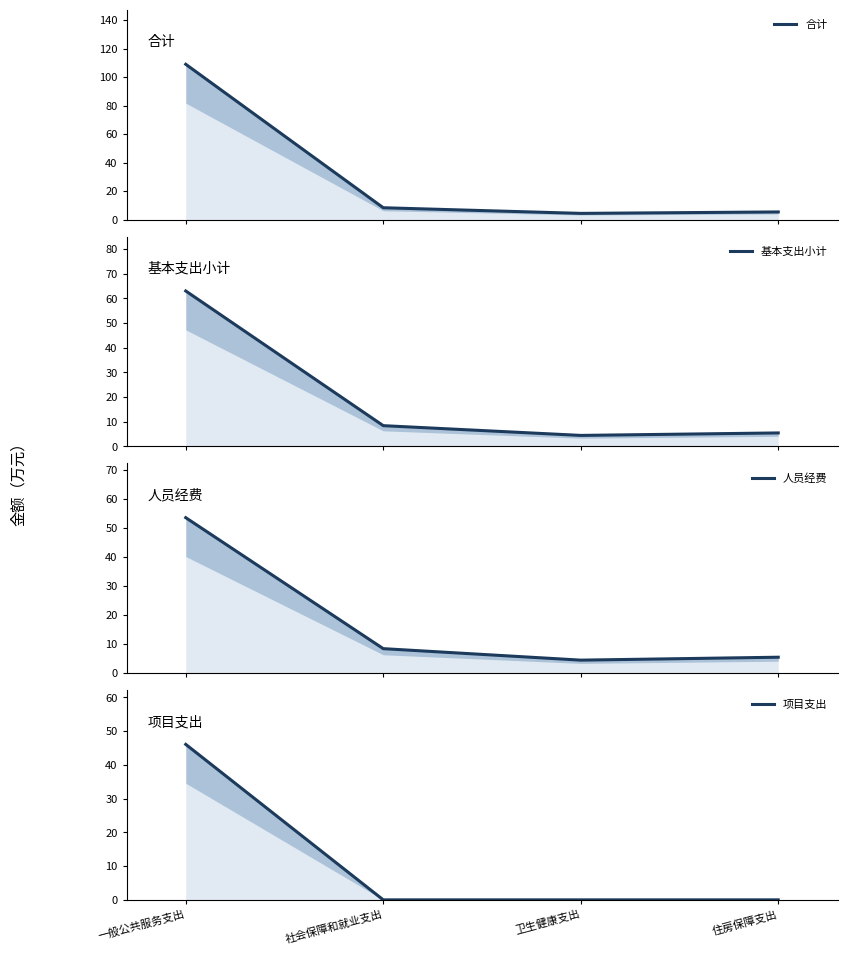

Reading right to left, list all the values displayed in this chart.

合计: 住房保障支出=5.5	卫生健康支出=4.5	社会保障和就业支出=8.4	一般公共服务支出=109.1
基本支出小计: 住房保障支出=5.5	卫生健康支出=4.5	社会保障和就业支出=8.4	一般公共服务支出=63.0
人员经费: 住房保障支出=5.5	卫生健康支出=4.5	社会保障和就业支出=8.4	一般公共服务支出=53.5
项目支出: 住房保障支出=0.0	卫生健康支出=0.0	社会保障和就业支出=0.0	一般公共服务支出=46.1